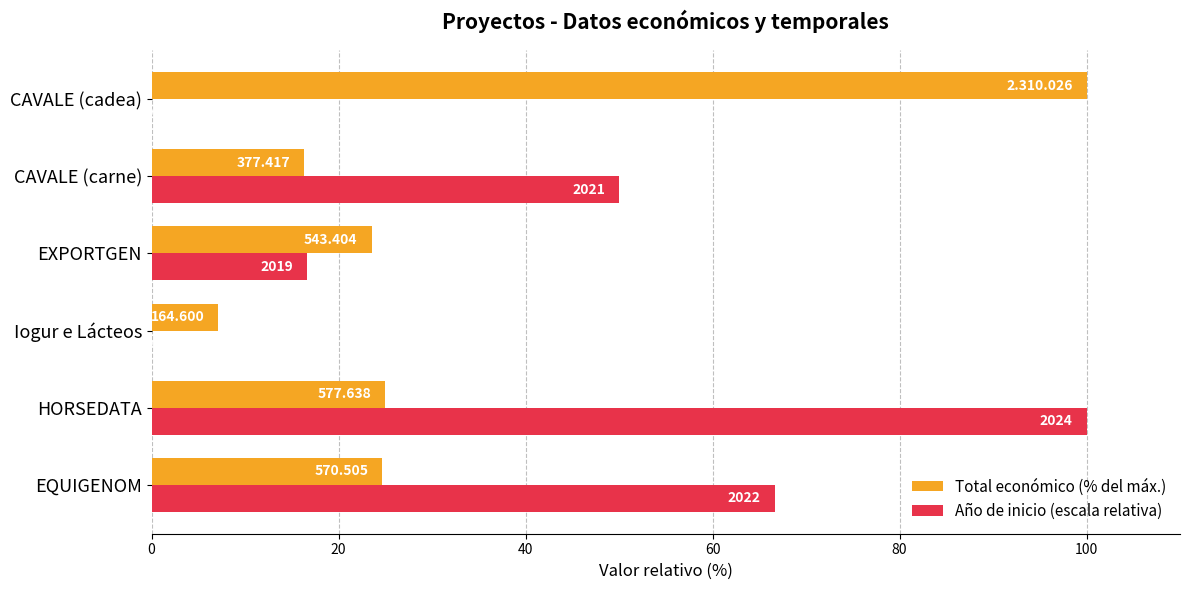

What is the average value of the Año de inicio (escala relativa) series?

38.9